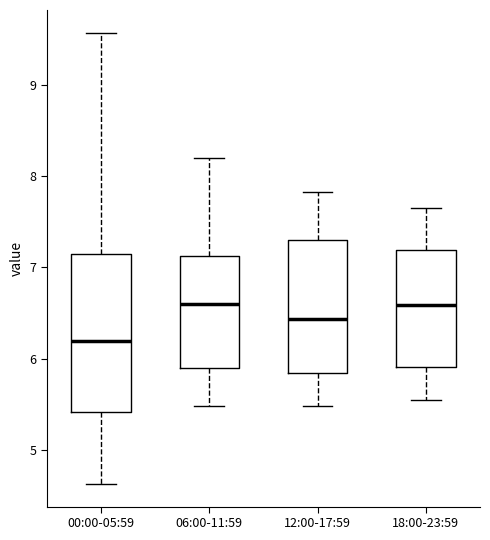

Reading left to right, read every box against the y-axis: the position of its median line, the range the box covers, and the ends of its whiskers. The values are not printed on the chart, so give them approximately, as read against the axis.

00:00-05:59: median 6.2, box 5.4 to 7.1, whiskers 4.6 to 9.6
06:00-11:59: median 6.6, box 5.9 to 7.1, whiskers 5.5 to 8.2
12:00-17:59: median 6.4, box 5.8 to 7.3, whiskers 5.5 to 7.8
18:00-23:59: median 6.6, box 5.9 to 7.2, whiskers 5.6 to 7.7